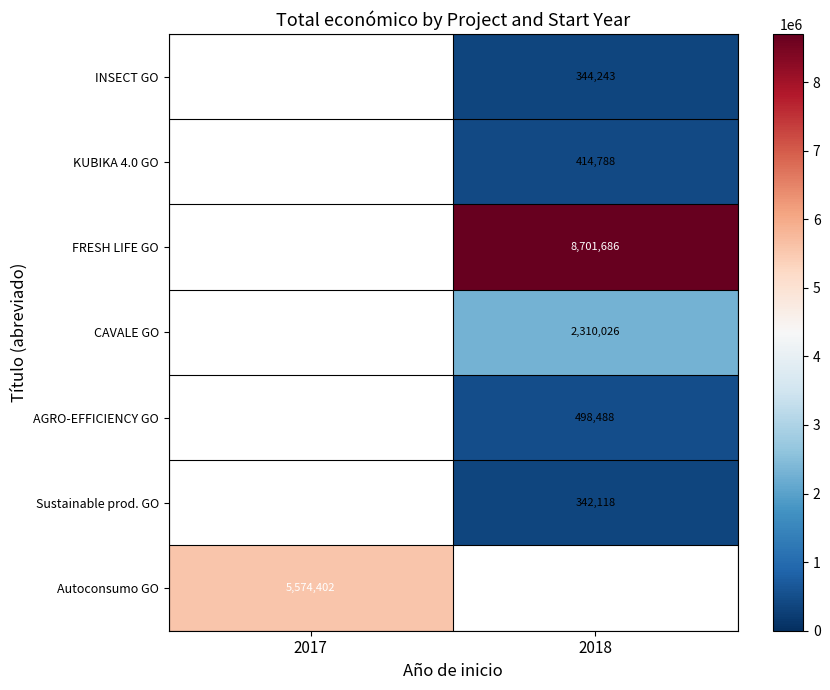

True or false: AGRO-EFFICIENCY GO has a value of 190840 at 2018.

False